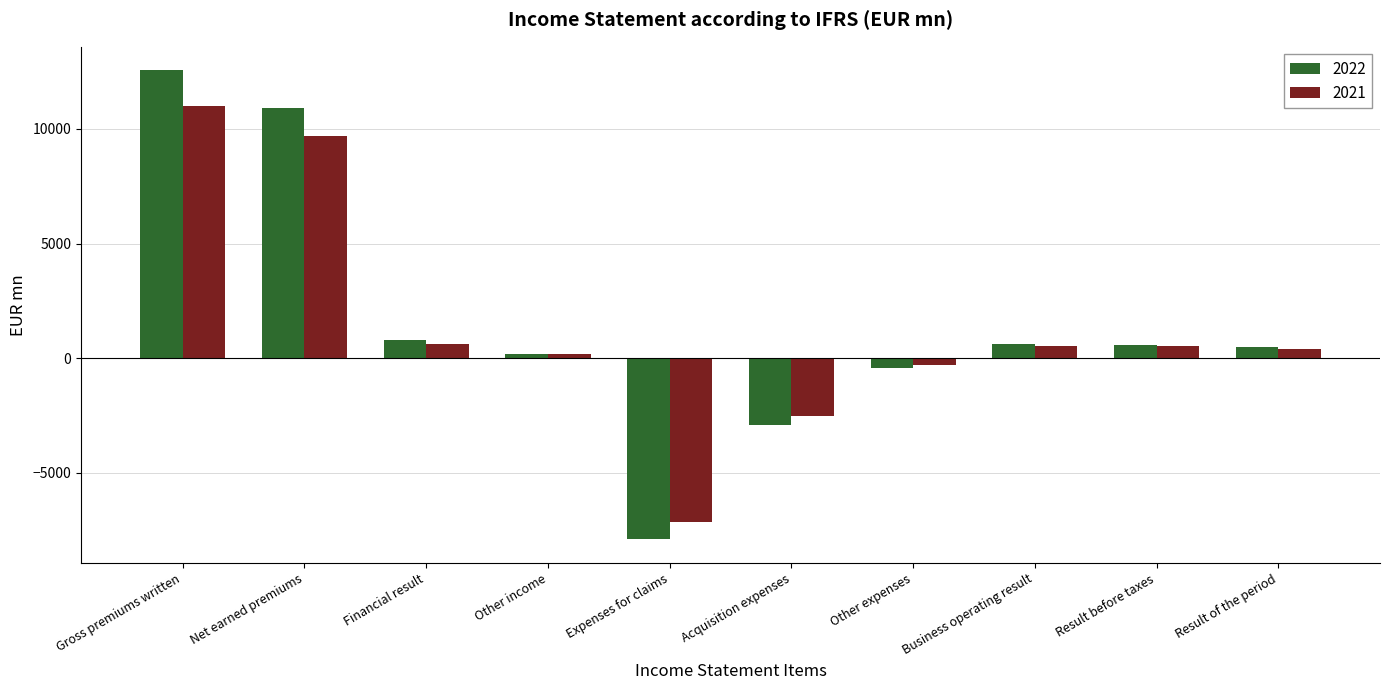

Which series has the largest range (max minus min)?

2022